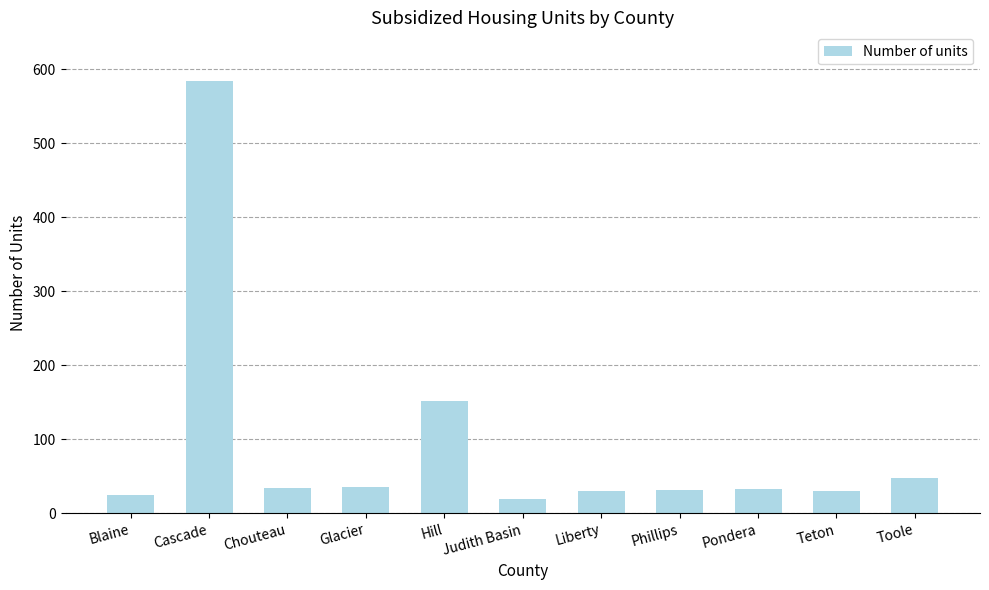

How many bars are there in total?

11